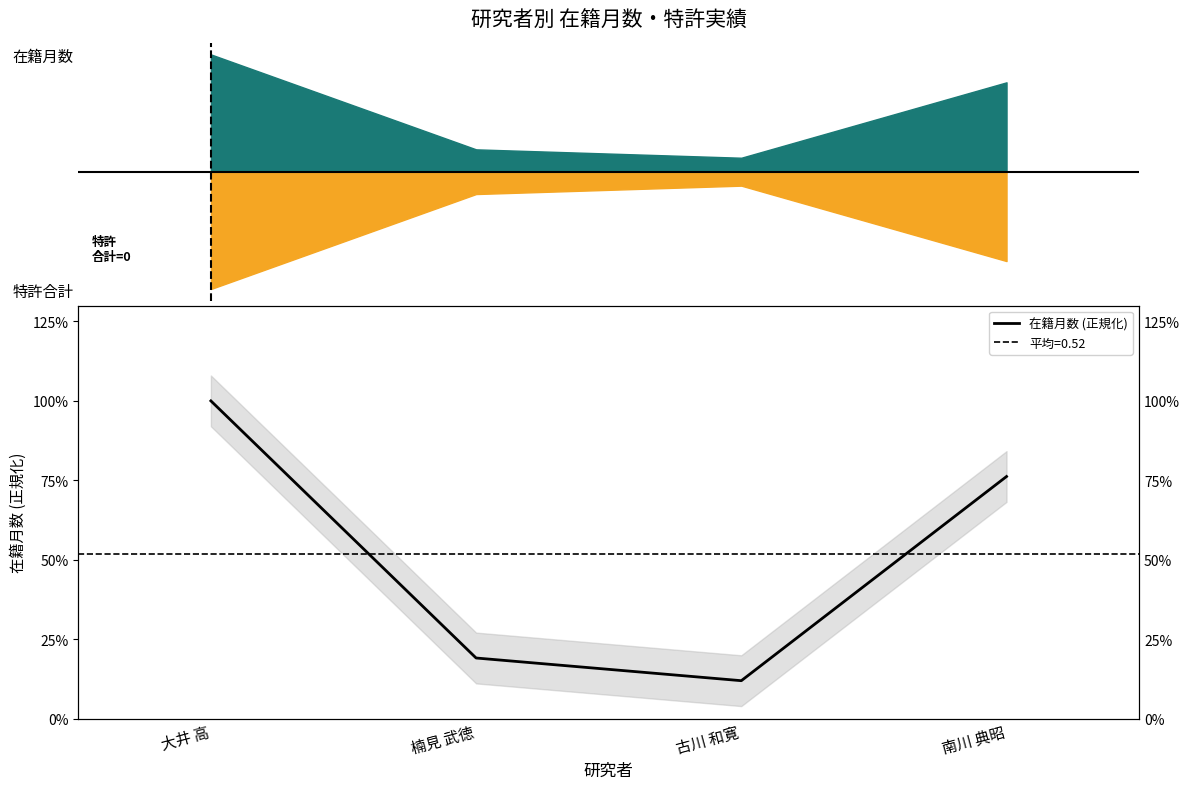

The value at 楠見 武徳 is 0.1. True or false?

False